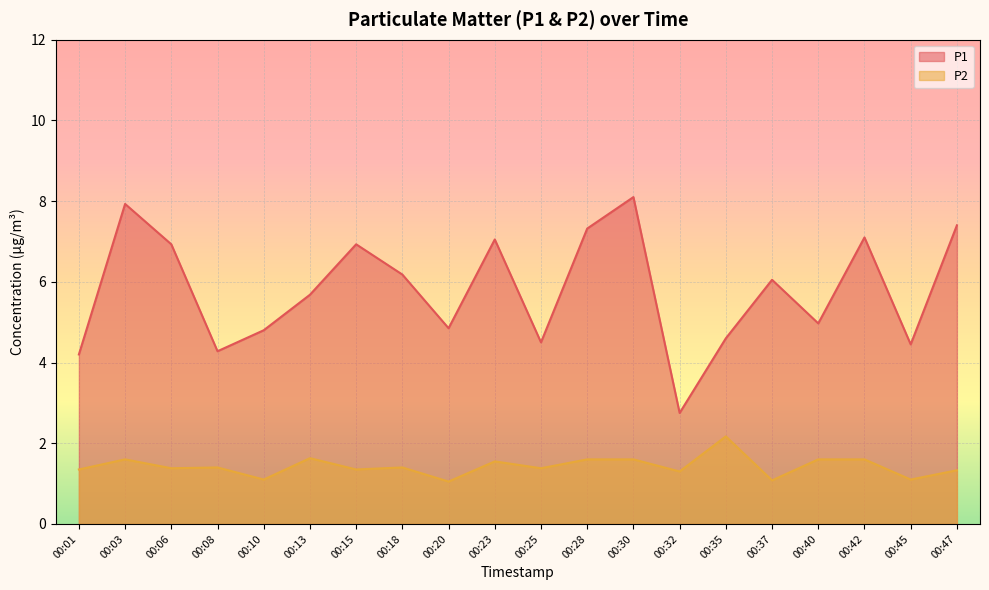

At which category does P2 reach its first local peak?

00:03